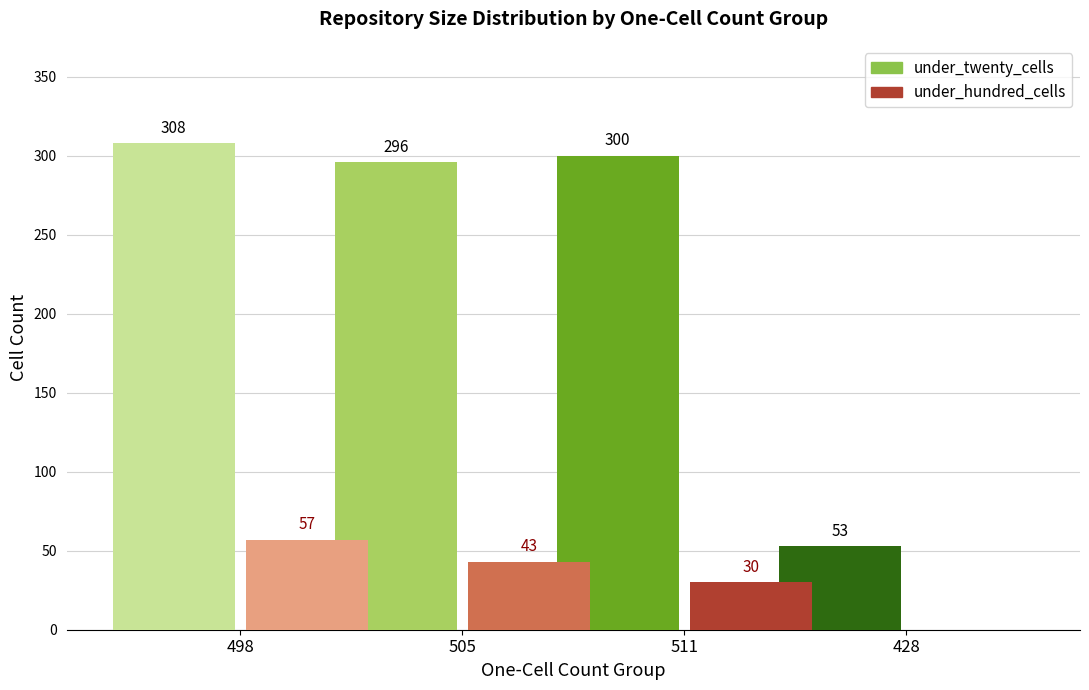

What is the sum of all under_hundred_cells values?

130